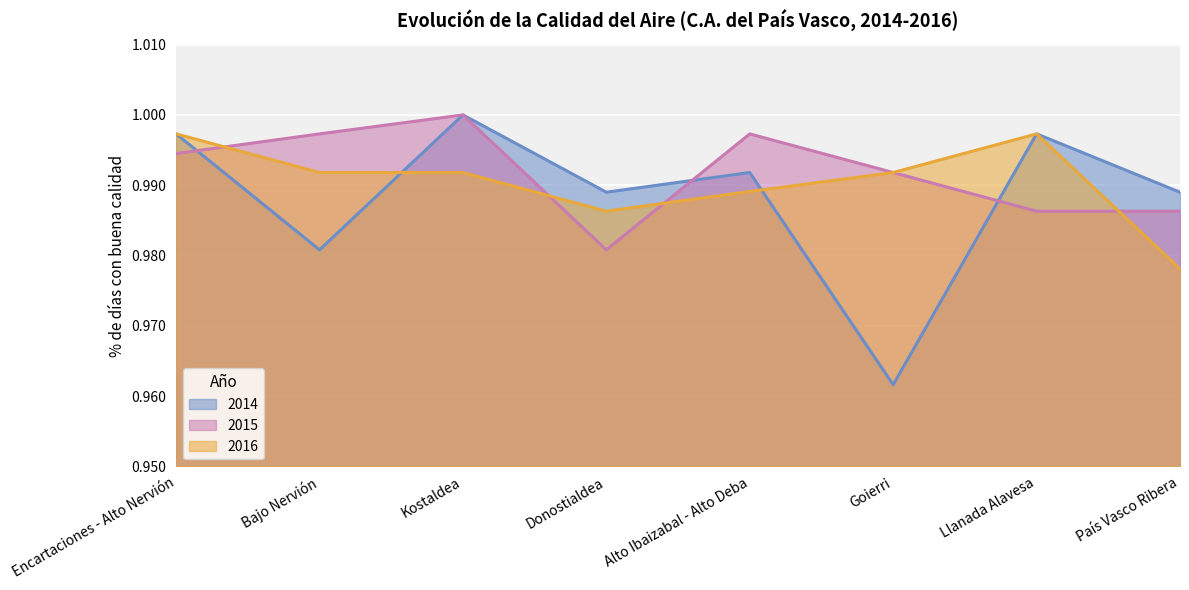

Rank the series by their maximum value, from highest to lowest.

2014, 2015, 2016